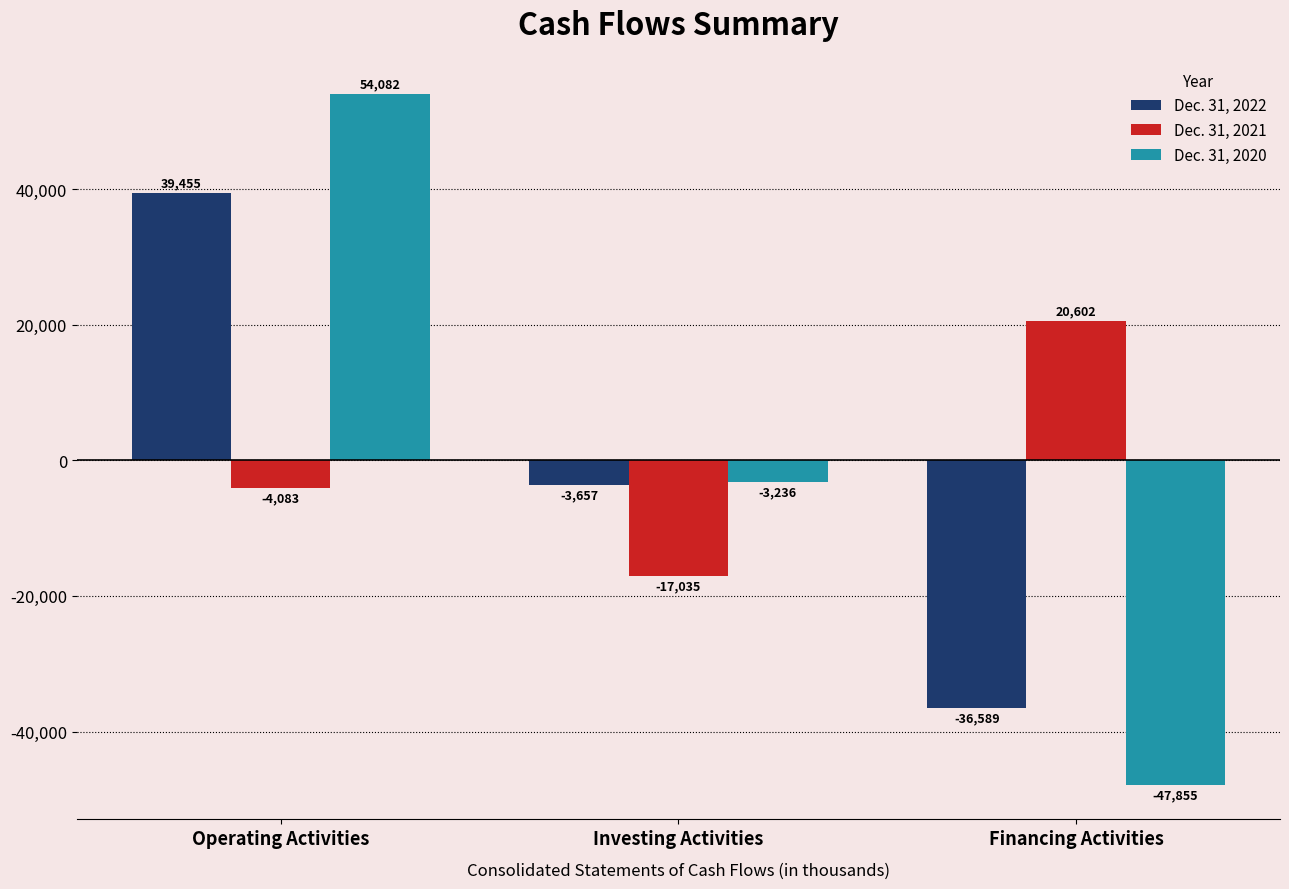

Is it true that Dec. 31, 2021 equals 36937 at Financing Activities?

False